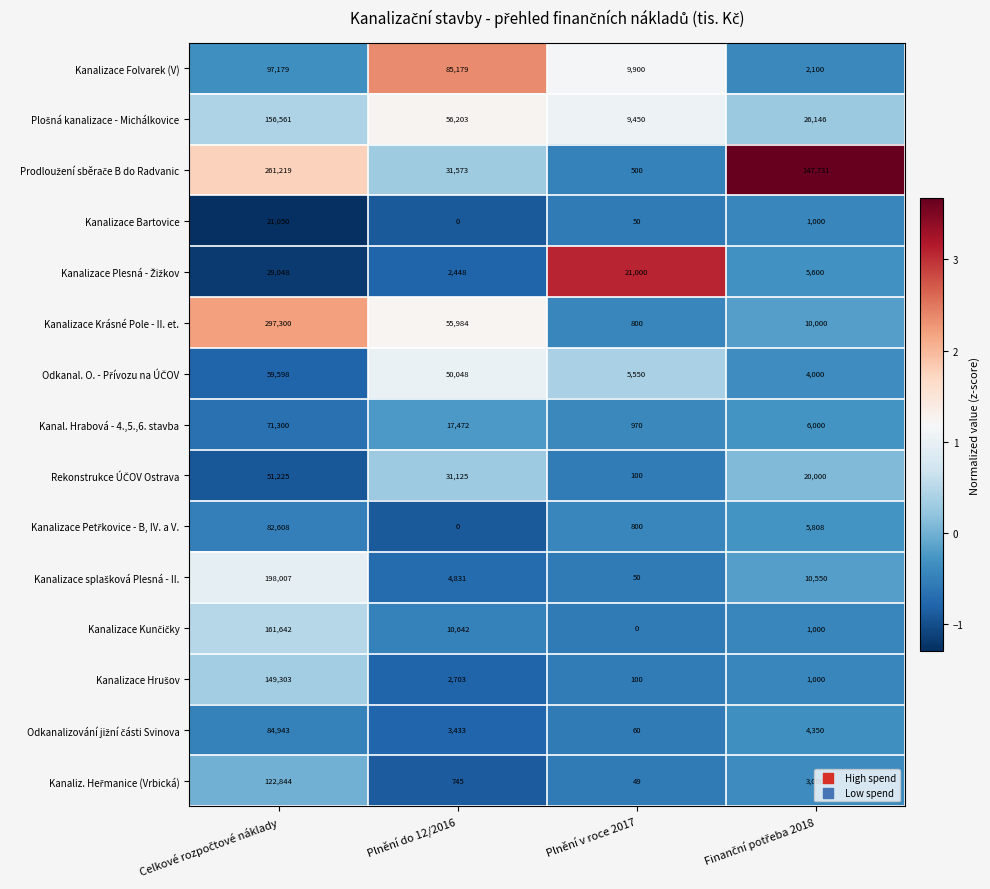

What is the difference between the maximum and minimum values in the Kanalizace Bartovice series?

21050